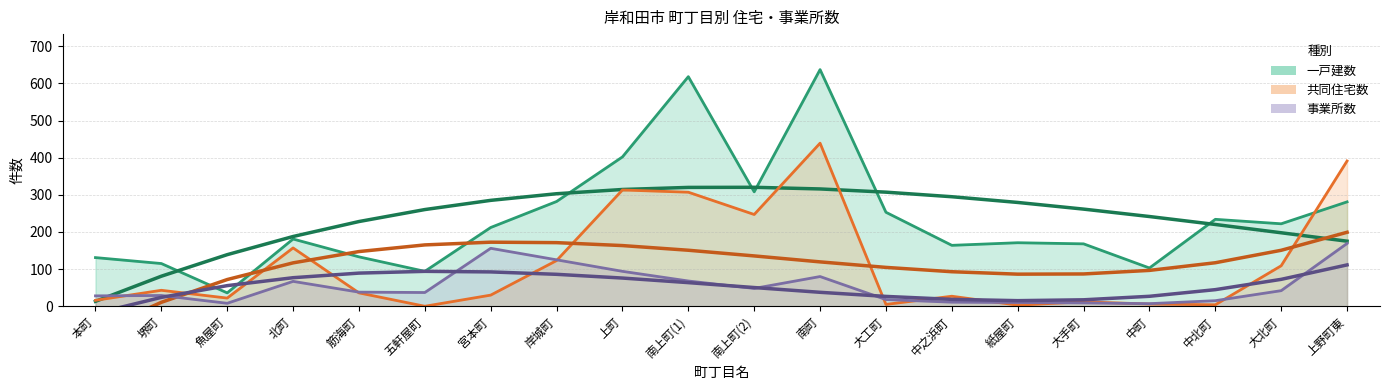

What is the difference between the second highest and second lowest values in the 一戸建数 series?

524